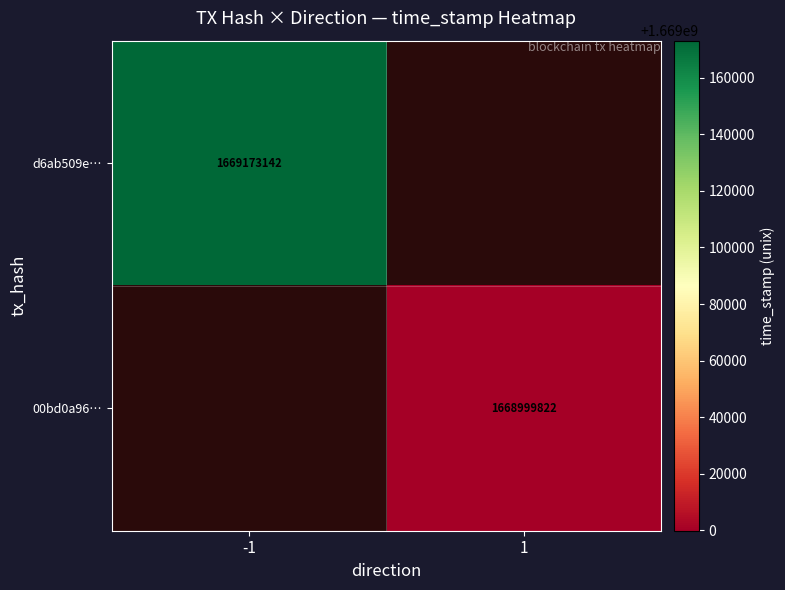

How many distinct data groups are displayed?

2